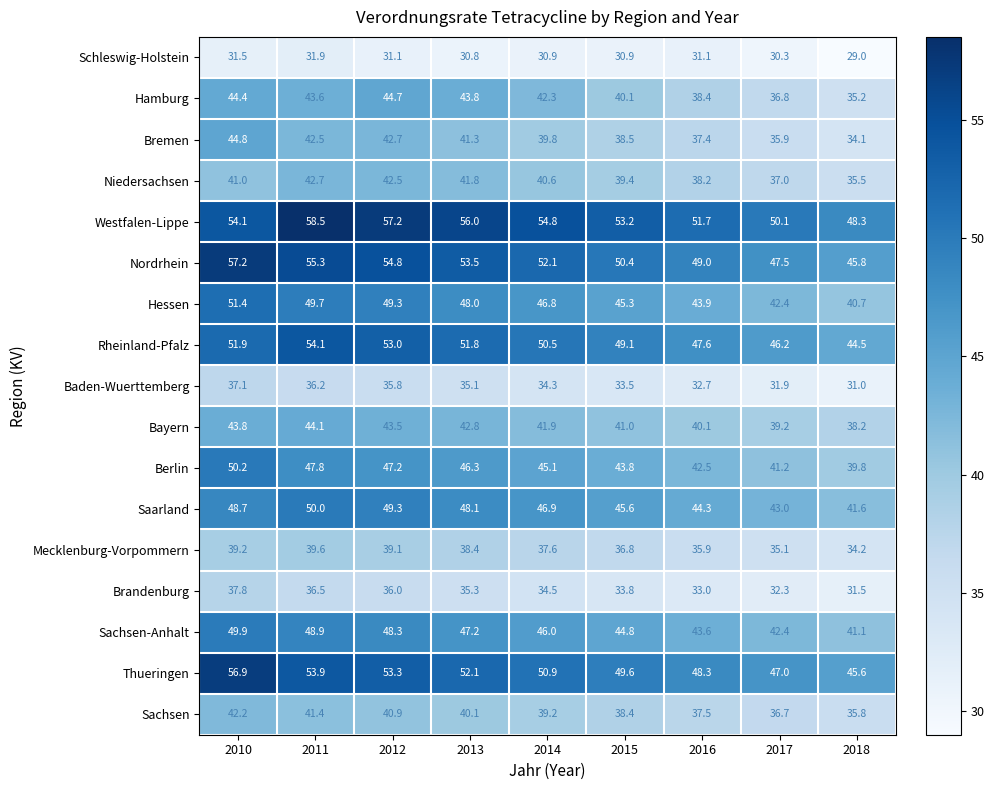

What value does the Nordrhein series have at 2014?

52.1